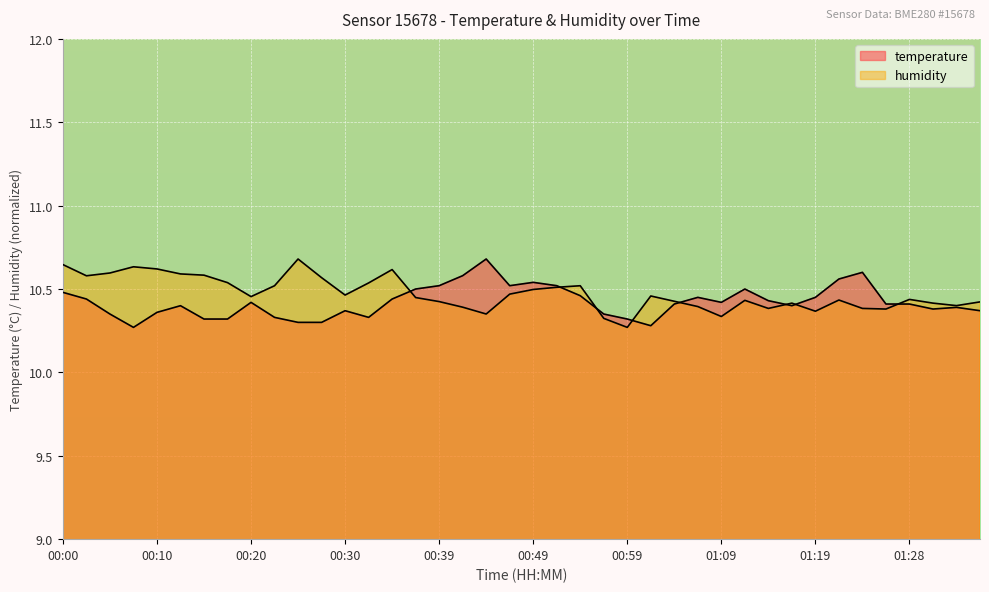

True or false: humidity and temperature cross at least once.

True